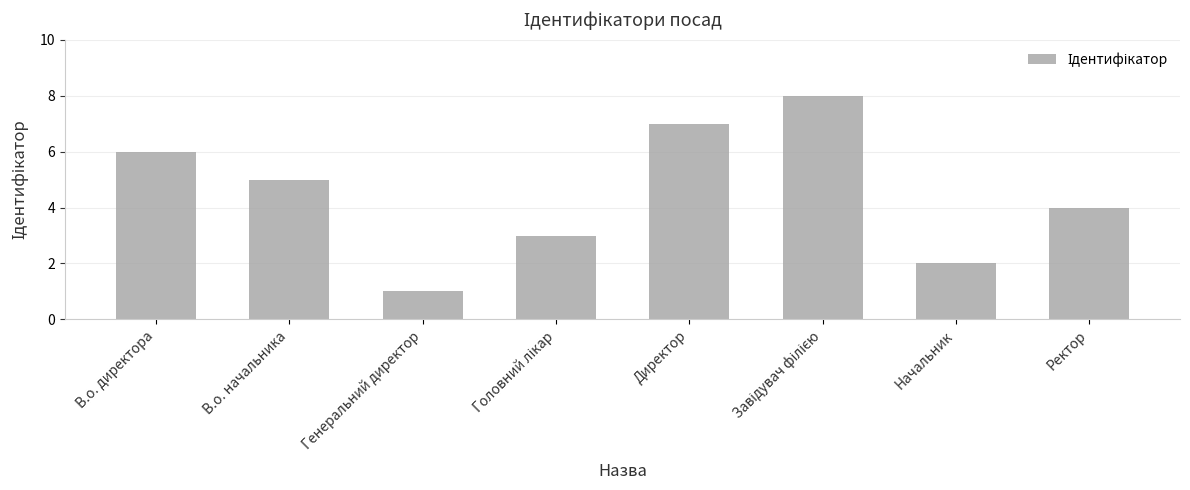

What is the difference between the second highest and minimum values?

6